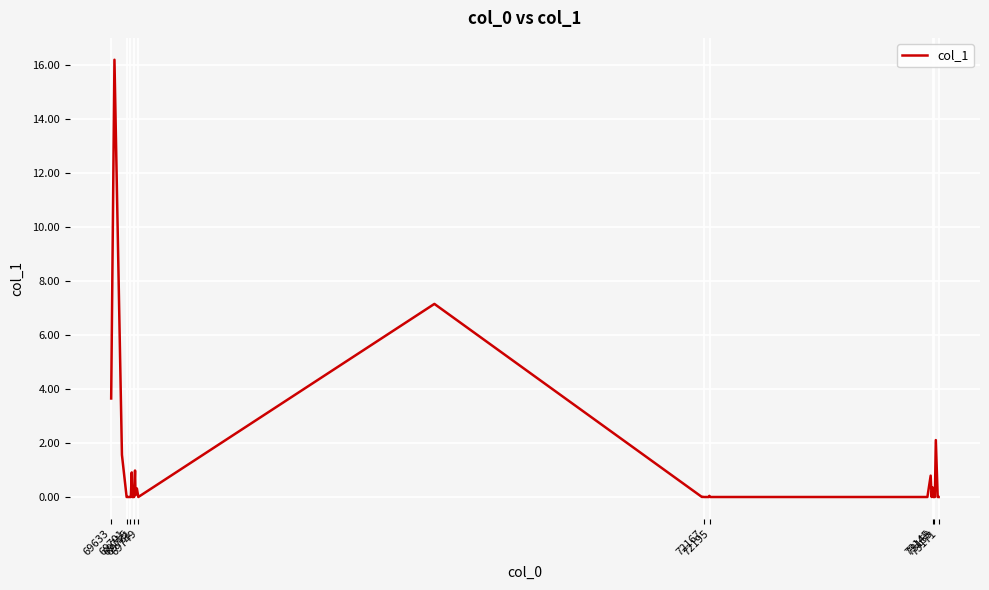

Does the chart have visible grid lines?

Yes